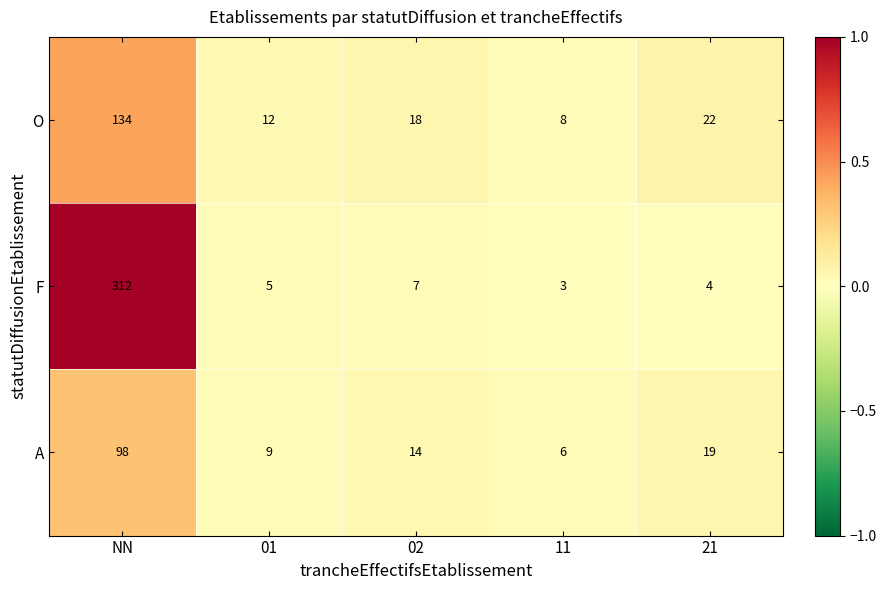

Which series has the widest spread of values?

F